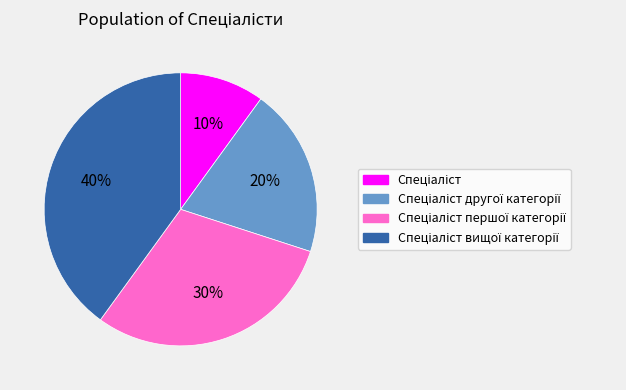

Is there a majority slice in this chart?

No